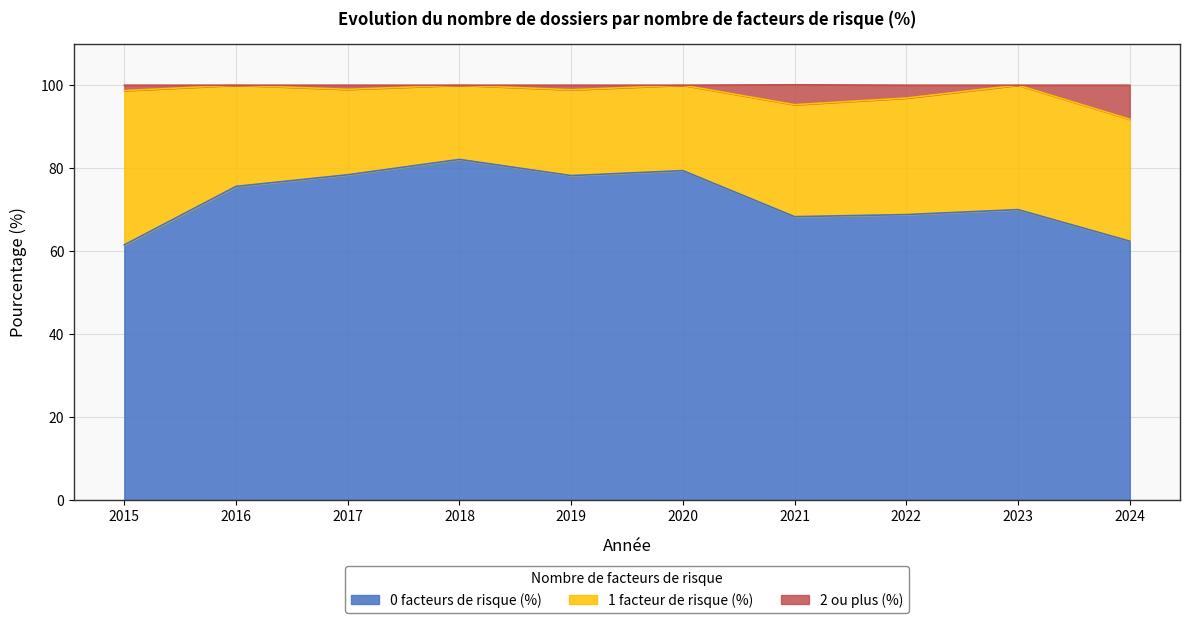

The 0 facteurs de risque (%) series shows 62.4 at 2024. True or false?

True